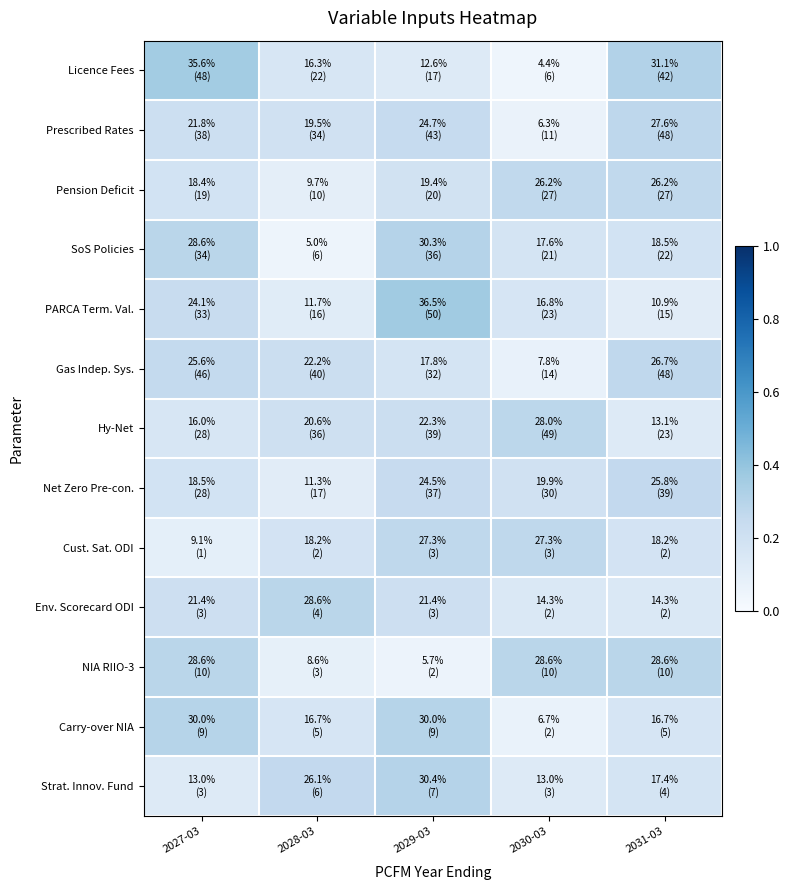

Which category has the lowest value across all series?

2030-03